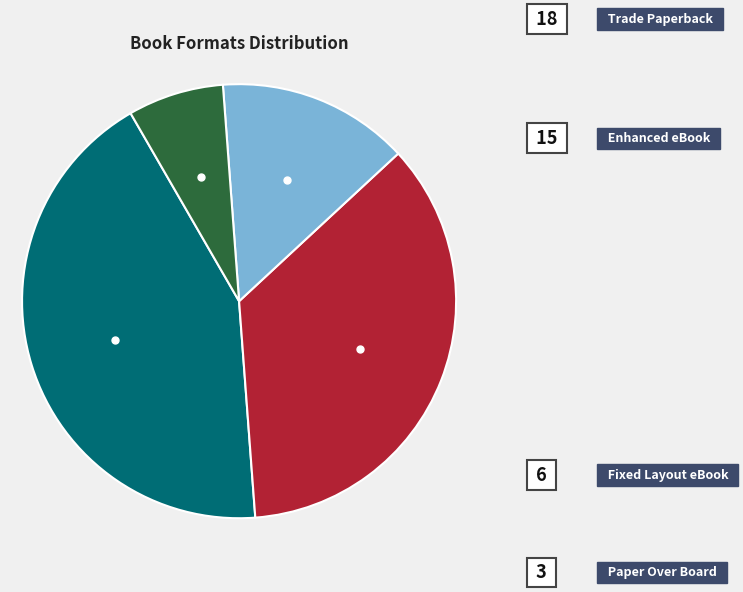

Rank the categories by value from highest to lowest.

Trade Paperback, Enhanced eBook, Fixed Layout eBook, Paper Over Board